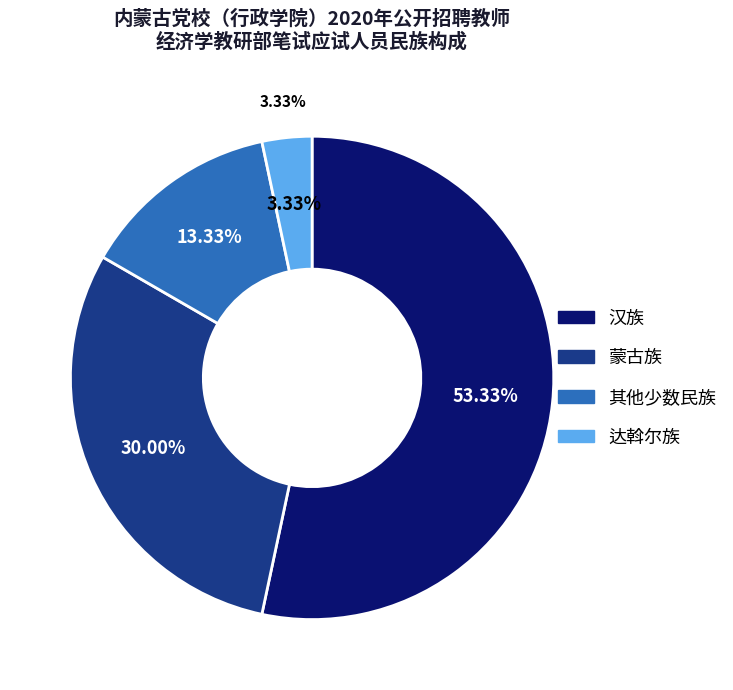

What percentage is the 其他少数民族 slice, to the nearest percent?

13%